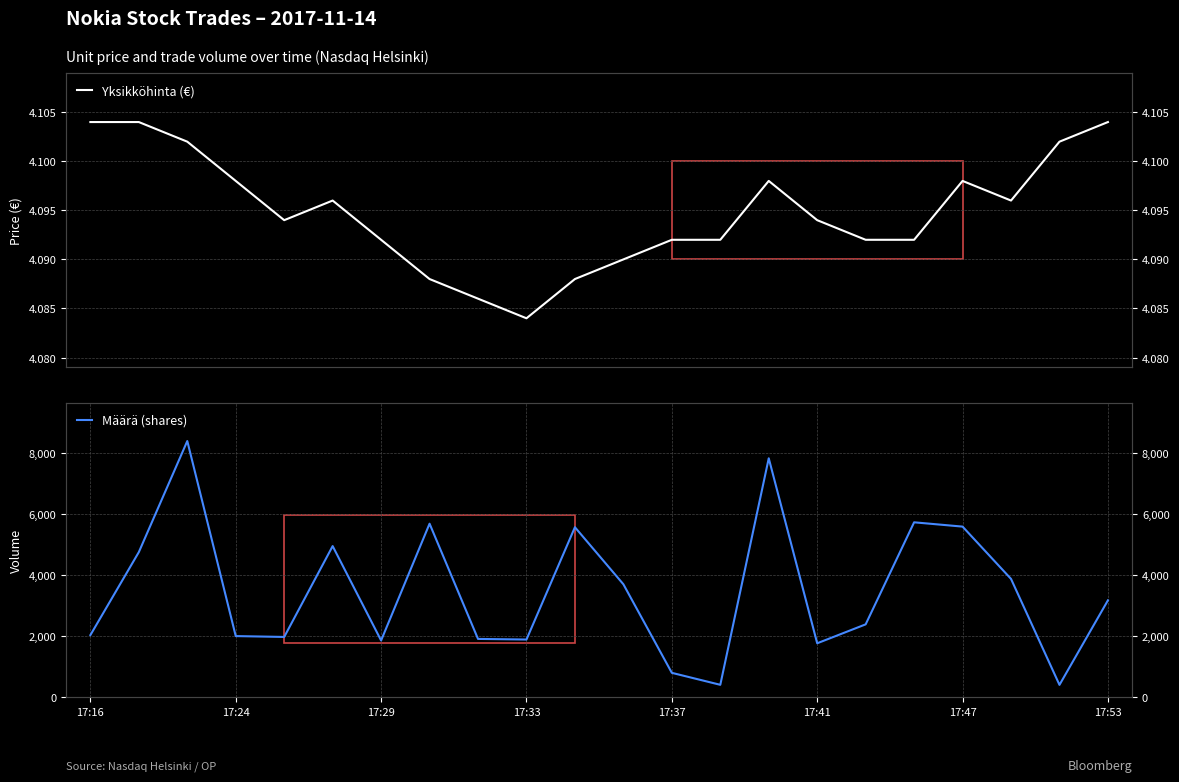

What are all the series names shown in the legend?

Yksikköhinta (€), Määrä (shares)